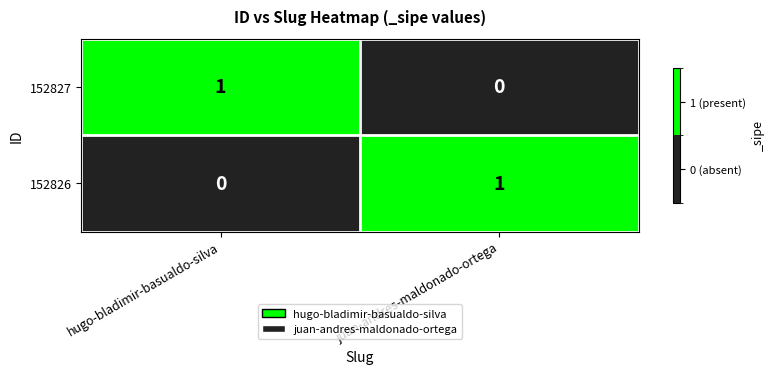

Reading left to right, list all the values displayed in this chart.

152827: 1	0
152826: 0	1